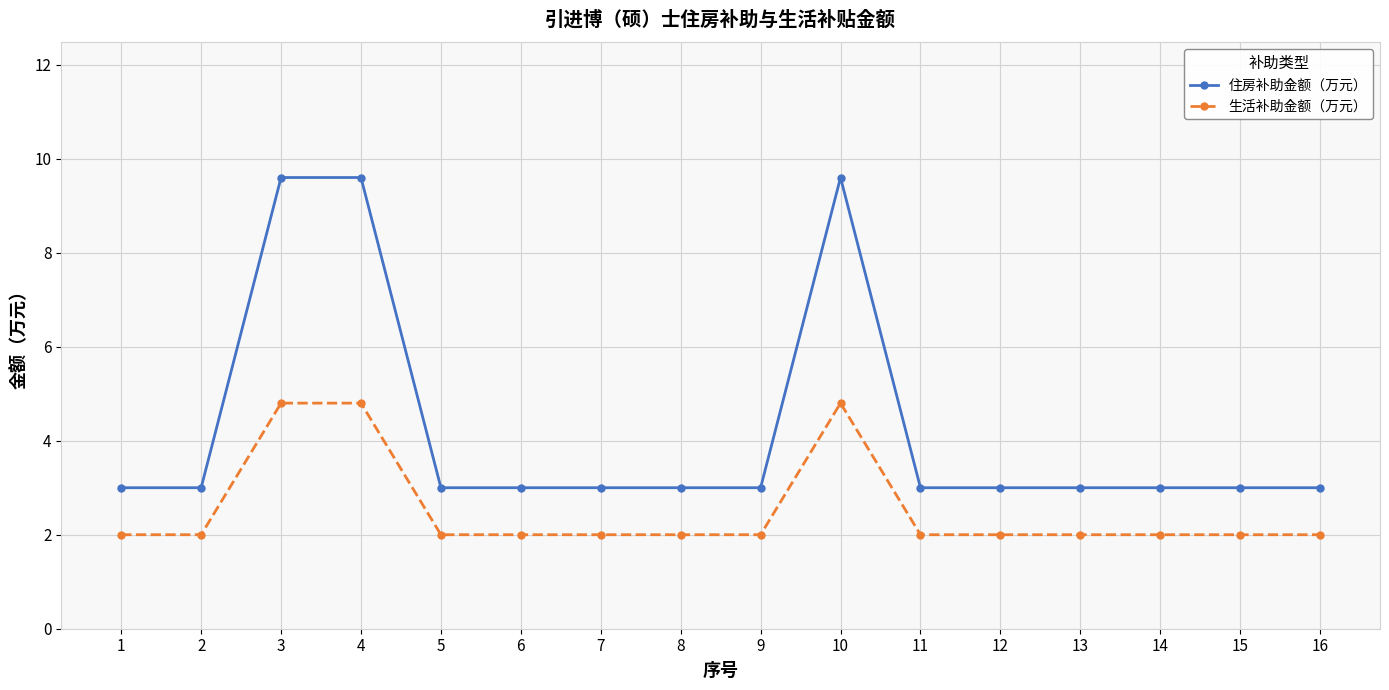

List the series in order of their peak value, lowest first.

生活补助金额（万元）, 住房补助金额（万元）